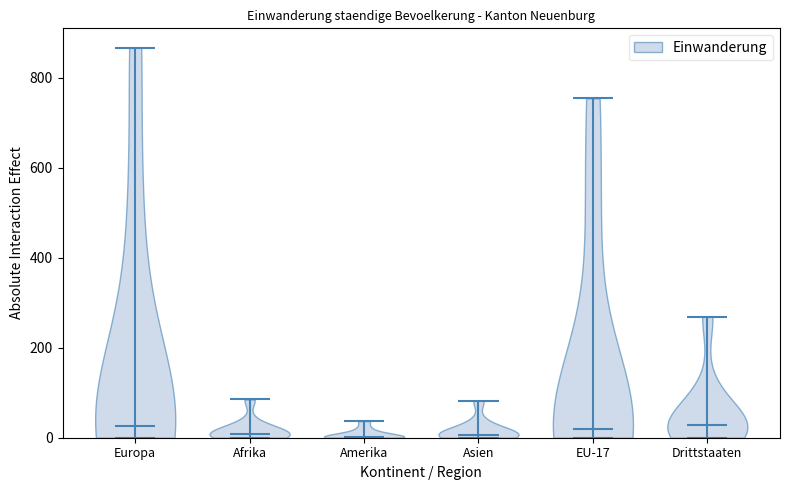

Where does the median line of the violin for Europa sit on the y-axis? The values are not printed on the chart, so give them approximately, as read against the axis.

20